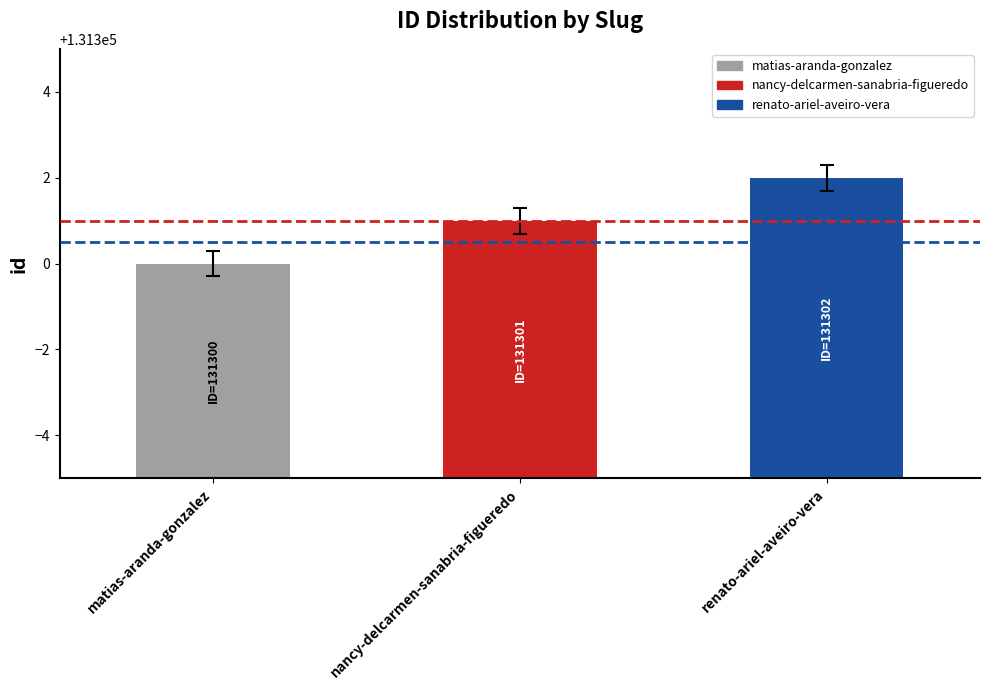

Reading right to left, list all the values displayed in this chart.

renato-ariel-aveiro-vera=131302	nancy-delcarmen-sanabria-figueredo=131301	matias-aranda-gonzalez=131300